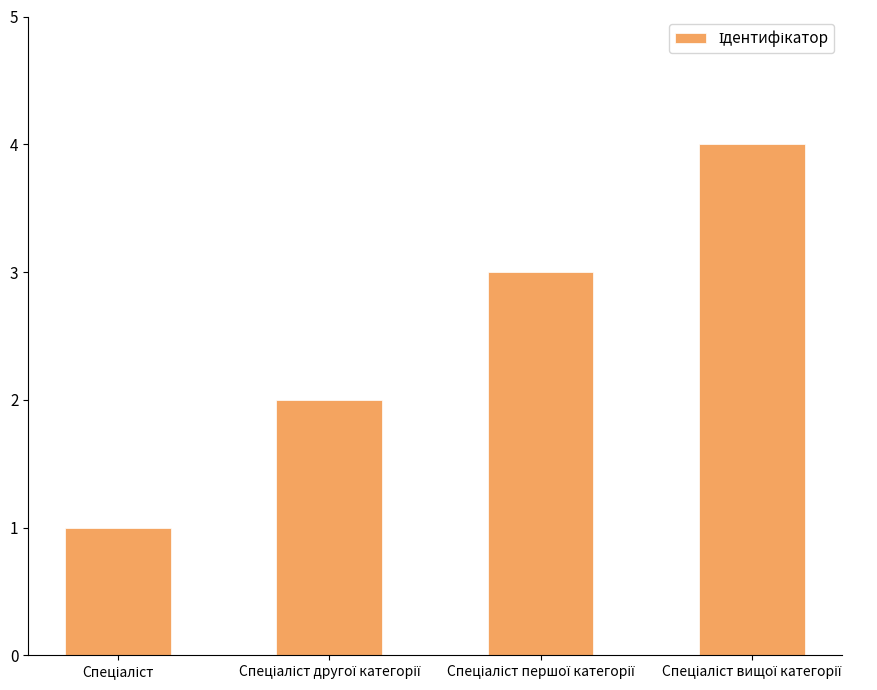

What is the difference between the maximum and minimum values?

3